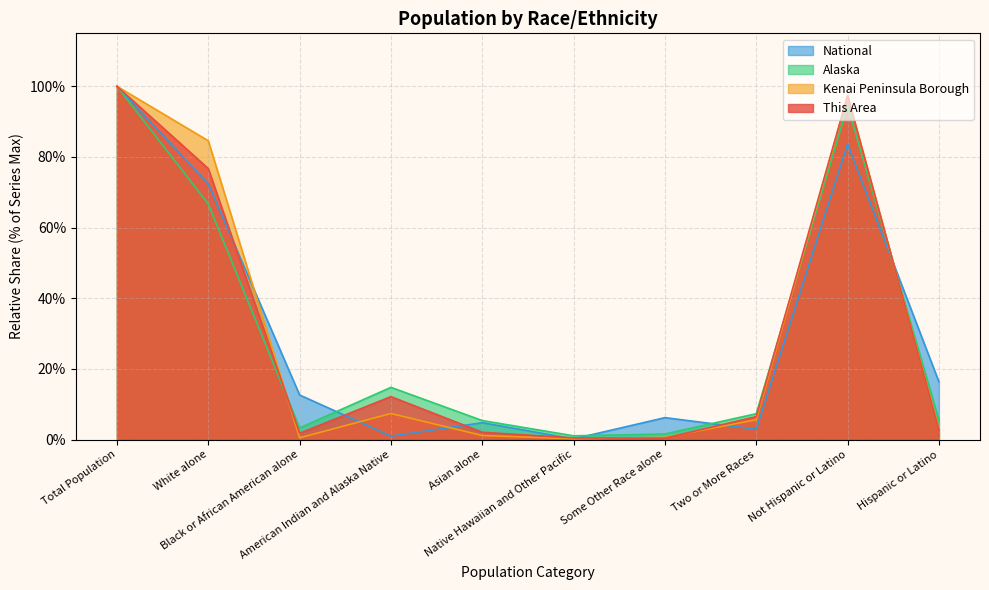

Count the number of categories in the chart.

10